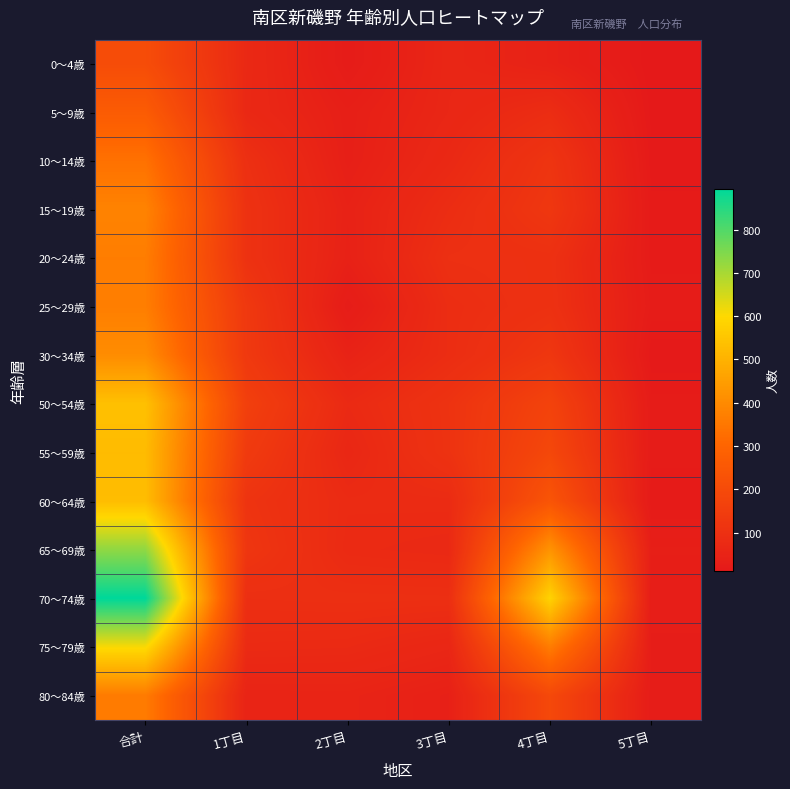

Reading right to left, transcribe all the data shown in this chart.

0～4歳: 5丁目=10	4丁目=44	3丁目=61	2丁目=21	1丁目=72	合計=208
5～9歳: 5丁目=12	4丁目=86	3丁目=62	2丁目=35	1丁目=70	合計=265
10～14歳: 5丁目=15	4丁目=116	3丁目=71	2丁目=36	1丁目=97	合計=335
15～19歳: 5丁目=18	4丁目=125	3丁目=86	2丁目=45	1丁目=106	合計=380
20～24歳: 5丁目=19	4丁目=101	3丁目=97	2丁目=43	1丁目=106	合計=366
25～29歳: 5丁目=23	4丁目=103	3丁目=87	2丁目=24	1丁目=131	合計=368
30～34歳: 5丁目=14	4丁目=124	3丁目=87	2丁目=48	1丁目=132	合計=405
50～54歳: 5丁目=22	4丁目=171	3丁目=110	2丁目=76	1丁目=158	合計=537
55～59歳: 5丁目=22	4丁目=189	3丁目=109	2丁目=66	1丁目=139	合計=525
60～64歳: 5丁目=17	4丁目=238	3丁目=81	2丁目=80	1丁目=113	合計=529
65～69歳: 5丁目=35	4丁目=423	3丁目=73	2丁目=77	1丁目=121	合計=729
70～74歳: 5丁目=28	4丁目=585	3丁目=94	2丁目=95	1丁目=93	合計=895
75～79歳: 5丁目=27	4丁目=363	3丁目=63	2丁目=76	1丁目=78	合計=607
80～84歳: 5丁目=24	4丁目=192	3丁目=40	2丁目=53	1丁目=52	合計=361